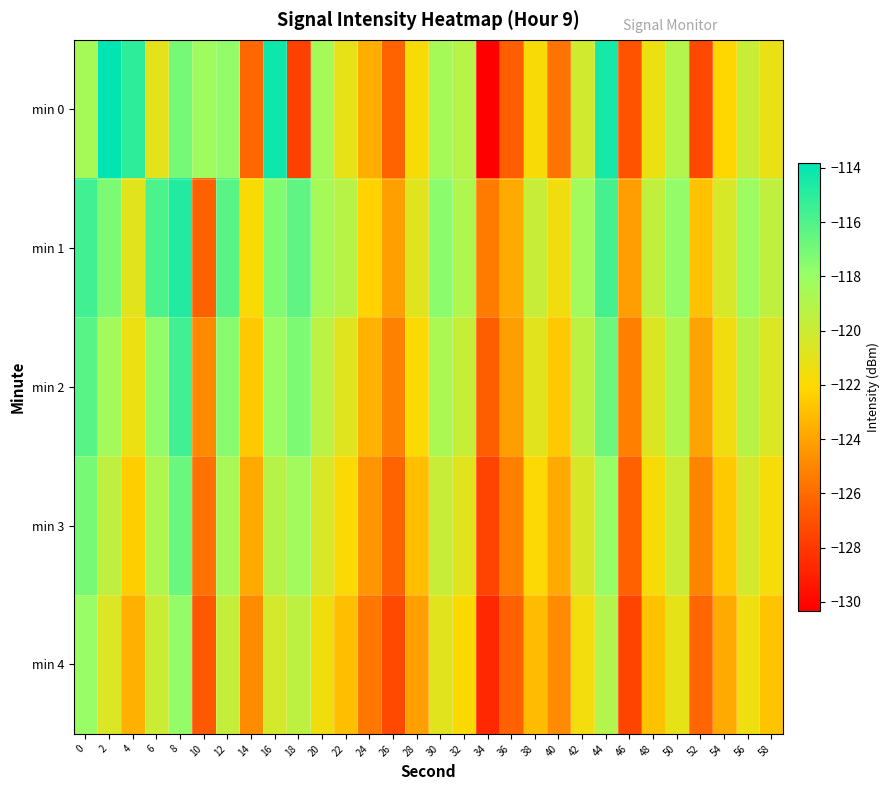

Reading left to right, list all the values displayed in this chart.

min 0: 0=-118.5	2=-113.8	4=-115.1	6=-121.0	8=-117.0	10=-118.2	12=-117.8	14=-126.1	16=-114.2	18=-127.6	20=-118.5	22=-121.2	24=-123.6	26=-126.3	28=-121.8	30=-118.5	32=-119.1	34=-130.3	36=-126.5	38=-121.8	40=-125.7	42=-120.2	44=-114.4	46=-126.9	48=-121.3	50=-119.0	52=-127.3	54=-122.1	56=-119.8	58=-121.2
min 1: 0=-115.6	2=-117.2	4=-120.9	6=-115.9	8=-114.8	10=-126.4	12=-116.2	14=-121.8	16=-117.3	18=-116.4	20=-118.5	22=-119.2	24=-122.3	26=-124.1	28=-120.8	30=-117.6	32=-118.9	34=-125.4	36=-123.7	38=-119.8	40=-121.5	42=-118.3	44=-115.7	46=-124.2	48=-119.6	50=-117.8	52=-122.9	54=-120.4	56=-118.1	58=-119.5
min 2: 0=-116.2	2=-118.4	4=-121.3	6=-117.8	8=-115.6	10=-124.9	12=-117.5	14=-122.6	16=-118.1	18=-117.2	20=-119.3	22=-120.8	24=-123.4	26=-125.2	28=-121.9	30=-118.7	32=-119.8	34=-126.5	36=-124.2	38=-120.9	40=-122.6	42=-119.4	44=-116.8	46=-125.3	48=-120.7	50=-118.9	52=-124.0	54=-121.5	56=-119.2	58=-120.6
min 3: 0=-117.1	2=-119.5	4=-122.4	6=-118.9	8=-116.7	10=-125.8	12=-118.6	14=-123.7	16=-119.2	18=-118.3	20=-120.4	22=-121.9	24=-124.5	26=-126.3	28=-123.0	30=-119.8	32=-120.9	34=-127.6	36=-125.3	38=-122.0	40=-123.7	42=-120.5	44=-117.9	46=-126.4	48=-121.8	50=-120.0	52=-125.1	54=-122.6	56=-120.3	58=-121.7
min 4: 0=-118.0	2=-120.6	4=-123.5	6=-120.0	8=-117.8	10=-126.7	12=-119.7	14=-124.8	16=-120.3	18=-119.4	20=-121.5	22=-123.0	24=-125.6	26=-127.4	28=-124.1	30=-120.9	32=-122.0	34=-128.7	36=-126.4	38=-123.1	40=-124.8	42=-121.6	44=-119.0	46=-127.5	48=-122.9	50=-121.1	52=-126.2	54=-123.7	56=-121.4	58=-122.8